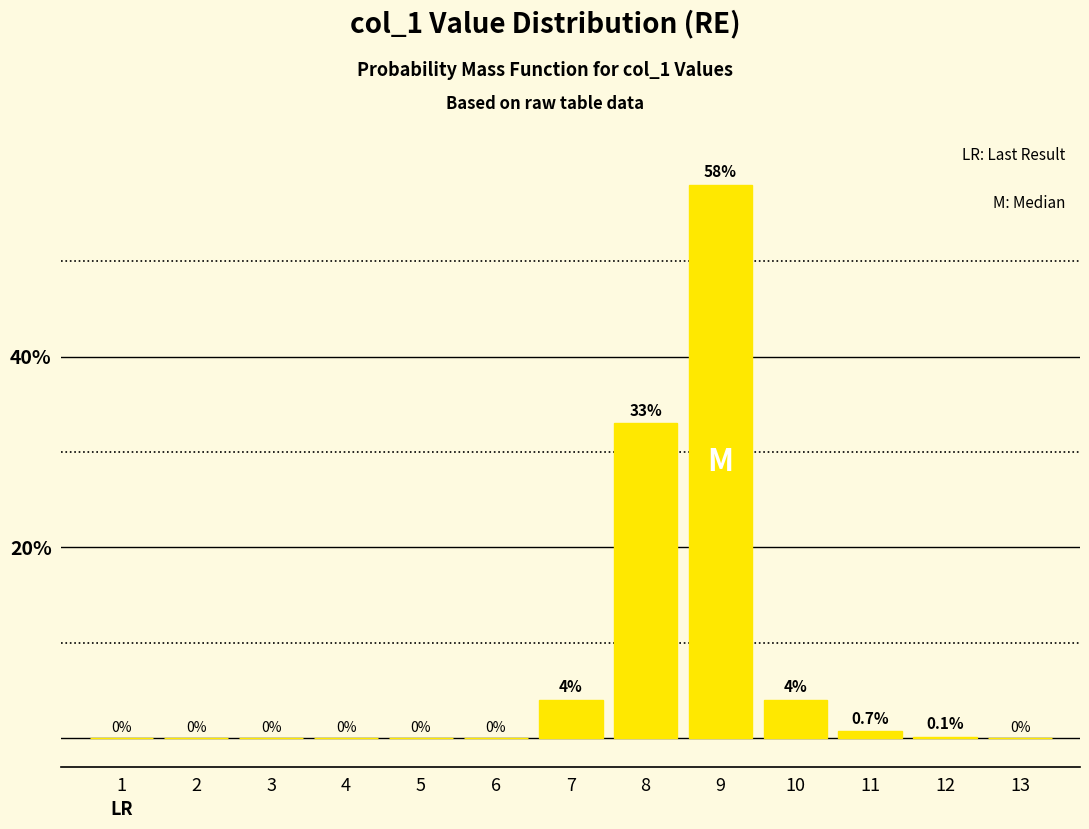

Reading left to right, extract all data points from this chart.

1=0.0	2=0.0	3=0.0	4=0.0	5=0.0	6=0.0	7=4.0	8=33.0	9=58.0	10=4.0	11=0.7	12=0.1	13=0.0